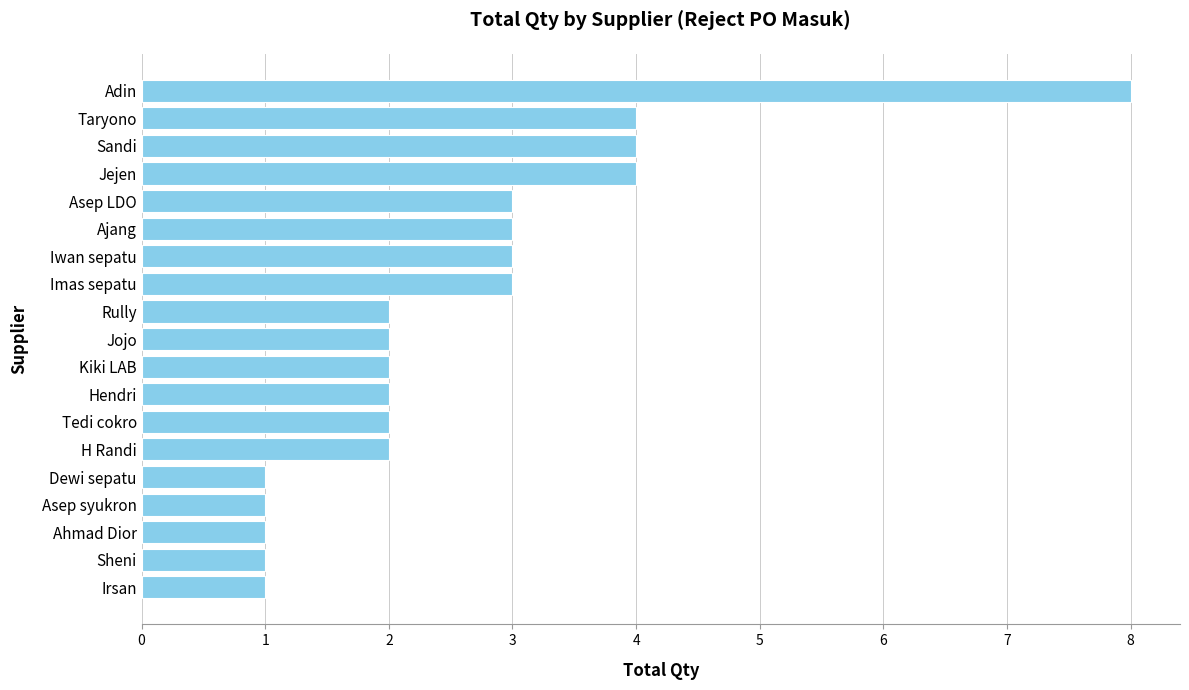

At which category does the chart reach its peak across all series?

Adin